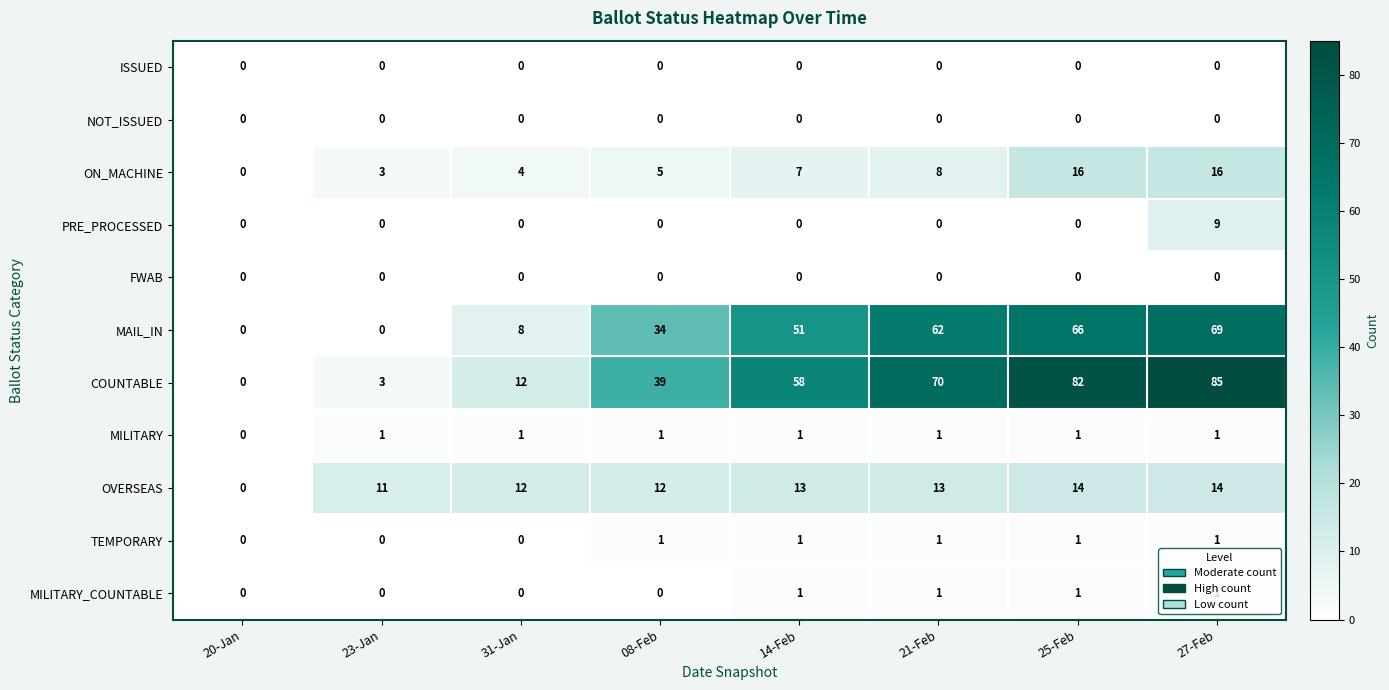

What is the total value across all series at 08-Feb?

92